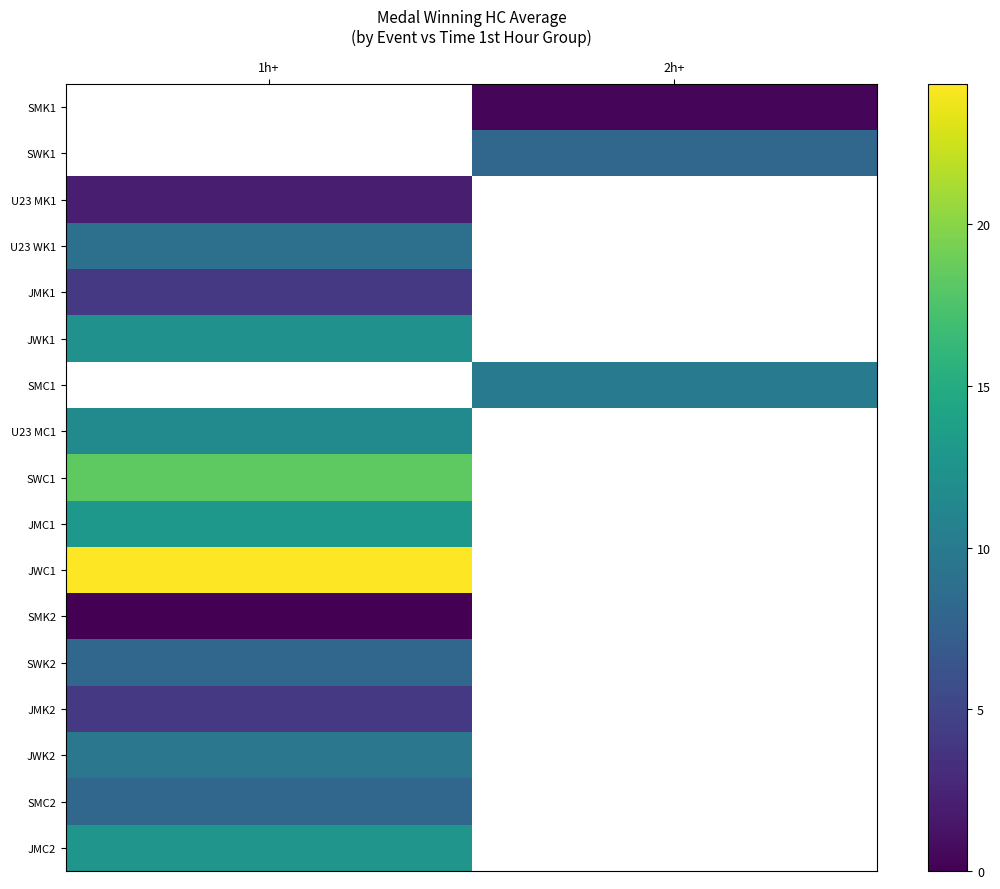

Which category has the highest value in the U23 WK1 series?

1h+